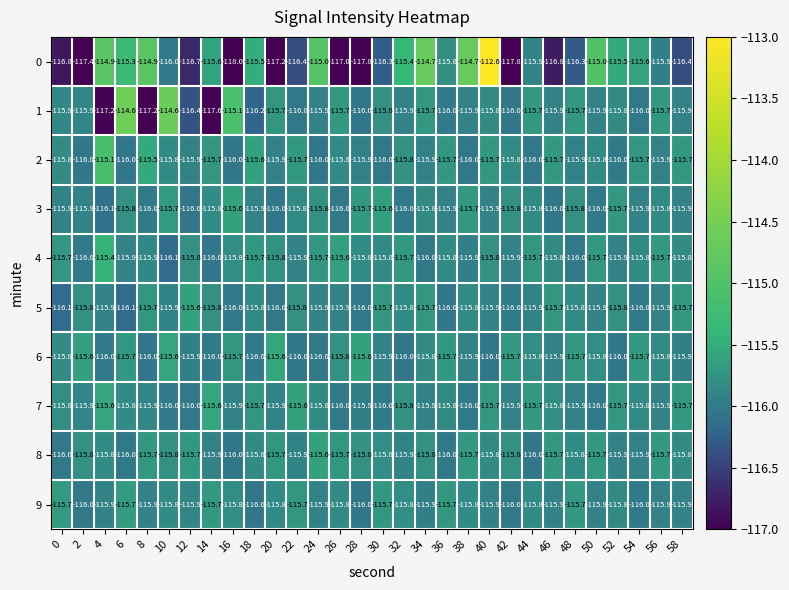

Is it true that 1 equals -165.8 at 40?

False